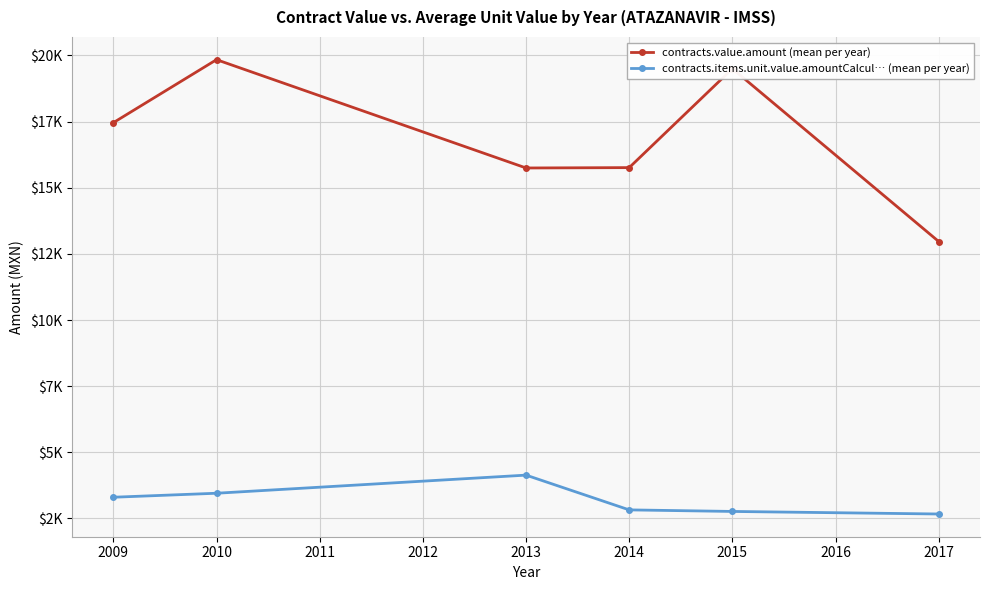

True or false: contracts.value.amount (mean per year) and contracts.items.unit.value.amountCalcul… (mean per year) intersect in this chart.

False